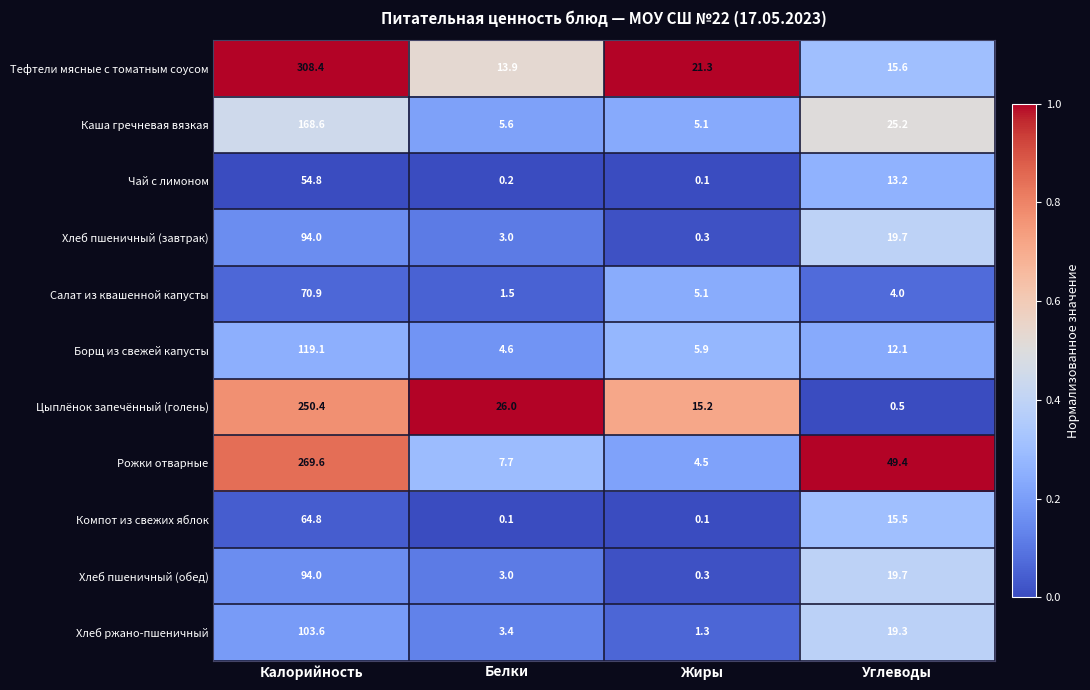

Which series has the widest spread of values?

Тефтели мясные с томатным соусом